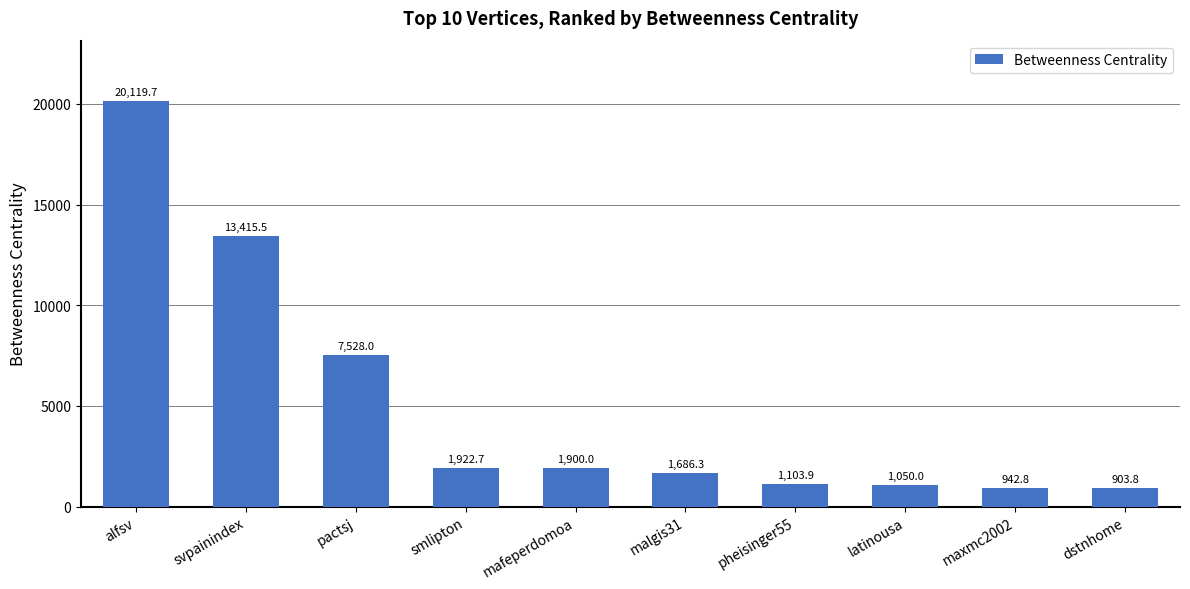

How many values are below 1900?

5